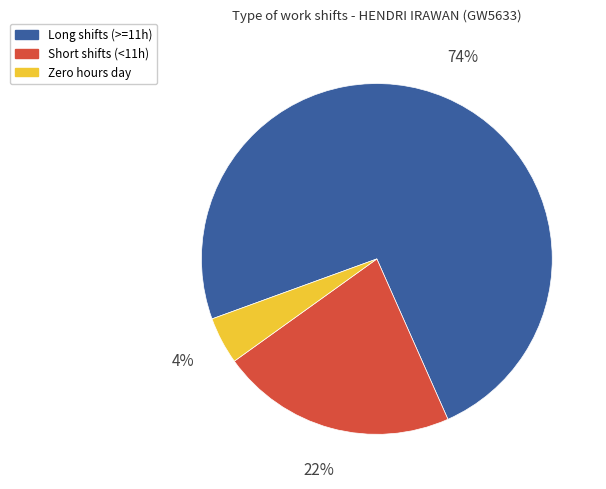

The Short shifts (<11h) slice represents 22% of the pie. True or false?

True